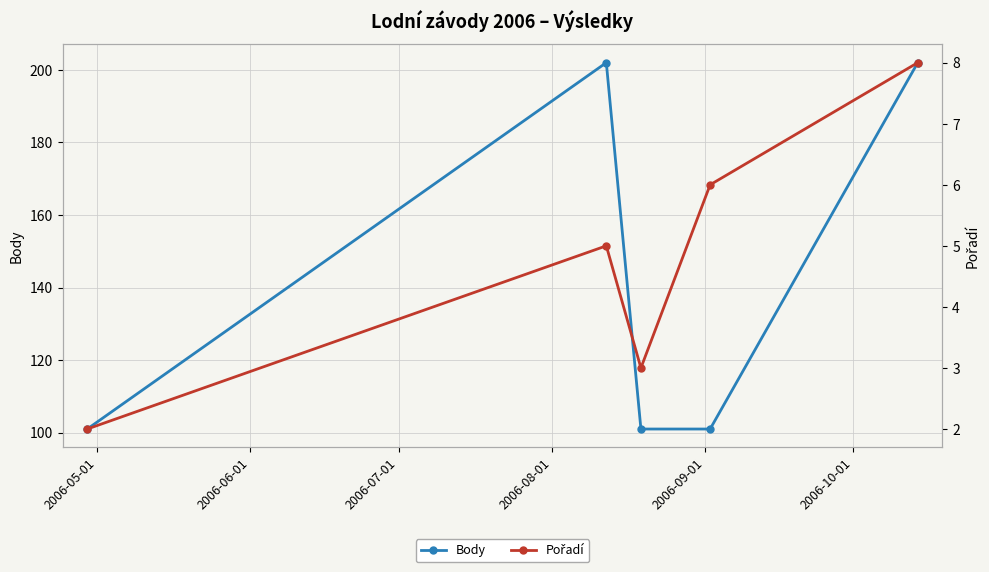

True or false: Body and Pořadí cross at least once.

False